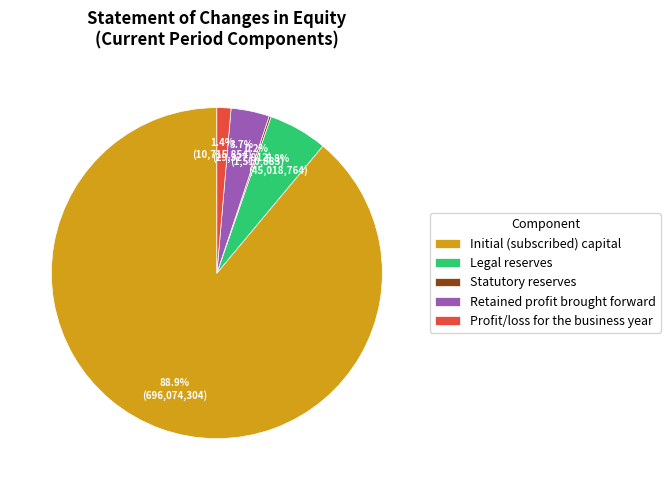

True or false: Legal reserves accounts for 6% of the total.

True